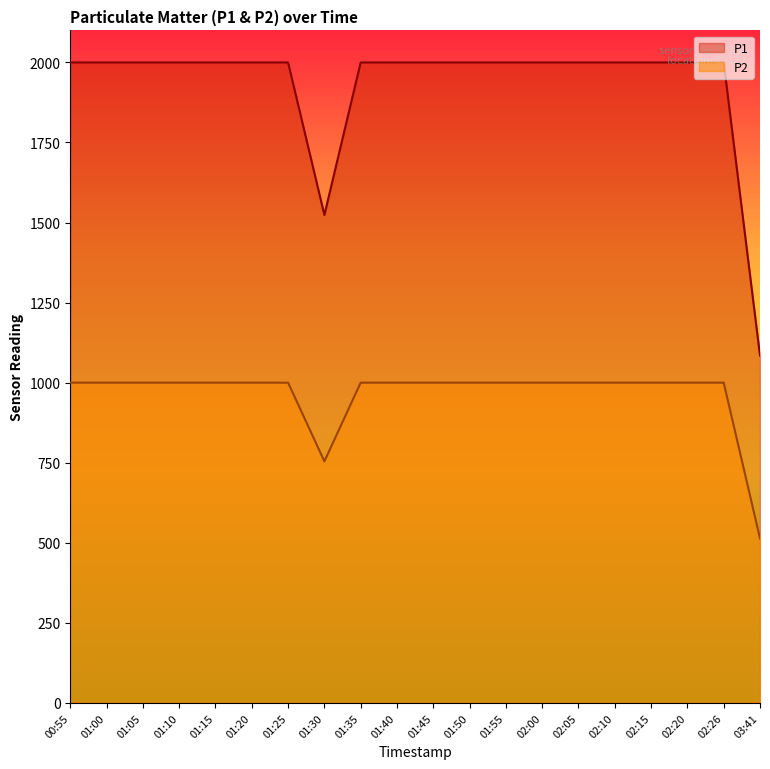

Which series changed the most between 01:30 and 02:26?

P1